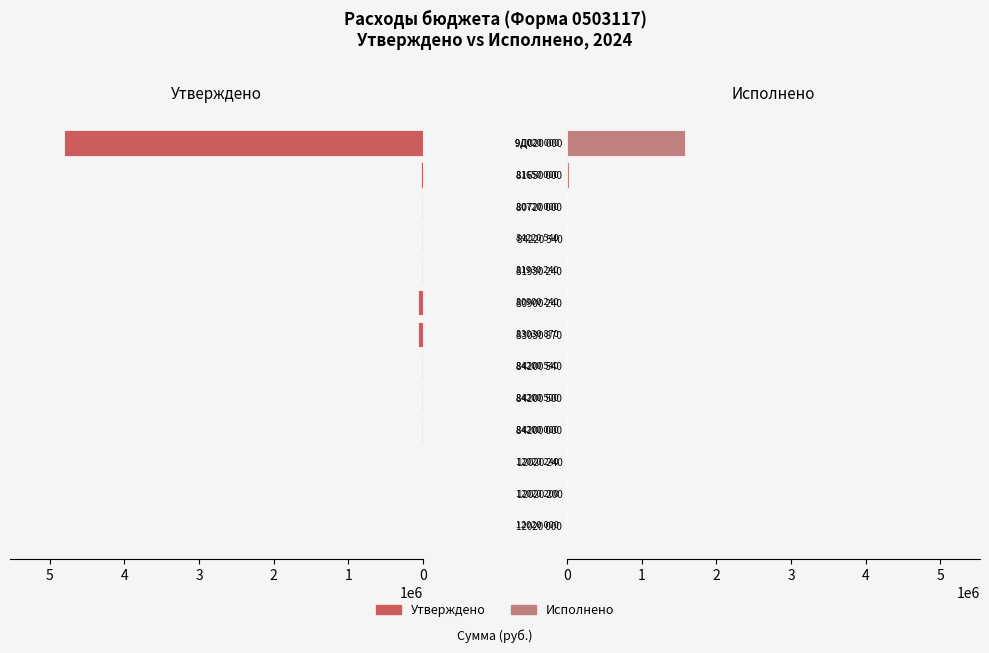

True or false: Исполнено has a value of 0.0 at 84200 500.

True